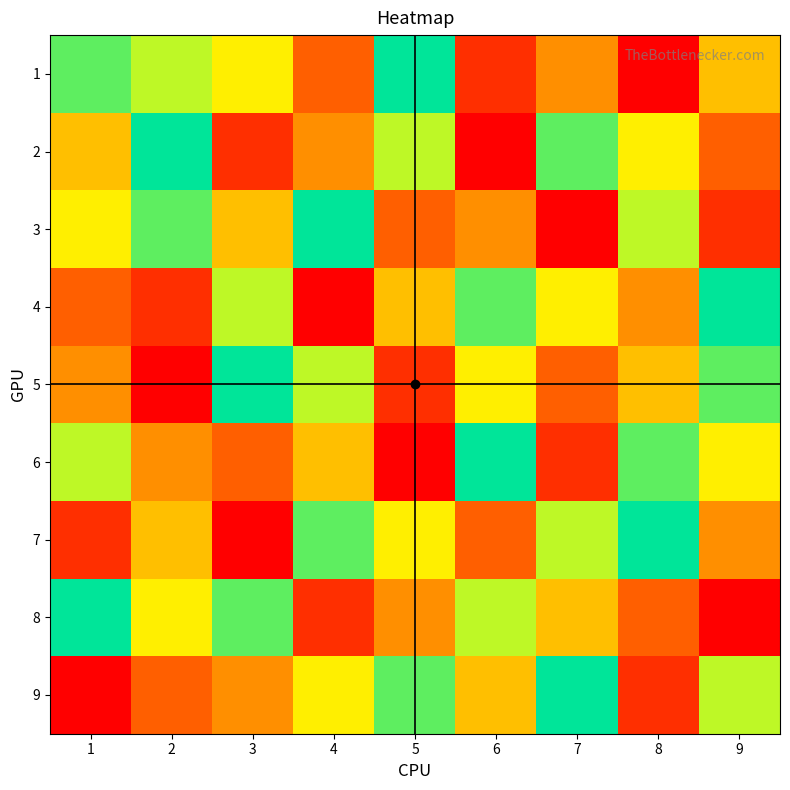

Reading left to right, extract all data points from this chart.

1: 1=8	2=7	3=6	4=3	5=9	6=2	7=4	8=1	9=5
2: 1=5	2=9	3=2	4=4	5=7	6=1	7=8	8=6	9=3
3: 1=6	2=8	3=5	4=9	5=3	6=4	7=1	8=7	9=2
4: 1=3	2=2	3=7	4=1	5=5	6=8	7=6	8=4	9=9
5: 1=4	2=1	3=9	4=7	5=2	6=6	7=3	8=5	9=8
6: 1=7	2=4	3=3	4=5	5=1	6=9	7=2	8=8	9=6
7: 1=2	2=5	3=1	4=8	5=6	6=3	7=7	8=9	9=4
8: 1=9	2=6	3=8	4=2	5=4	6=7	7=5	8=3	9=1
9: 1=1	2=3	3=4	4=6	5=8	6=5	7=9	8=2	9=7